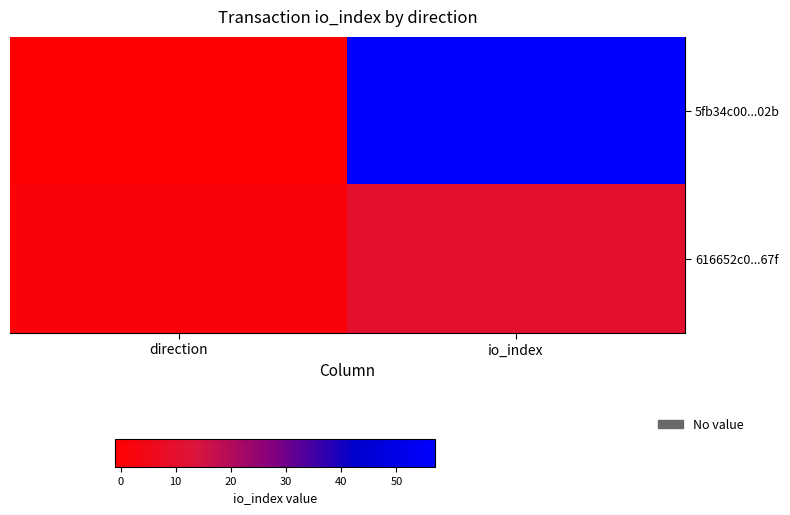

Which series has the largest total across all categories?

5fb34c00...02b